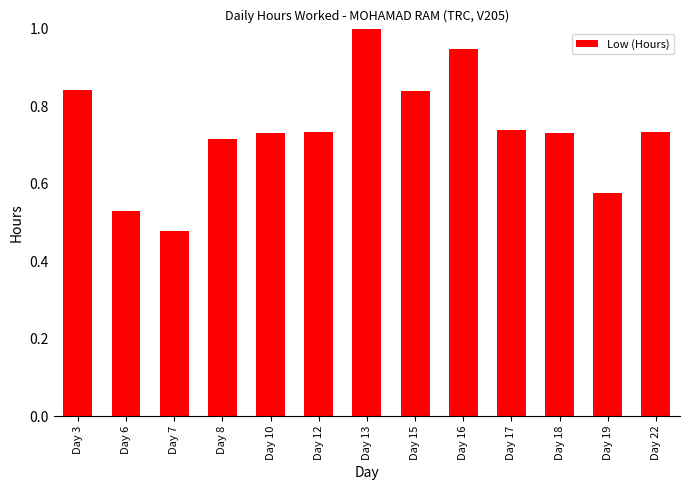

The value at Day 12 is 0.4. True or false?

False